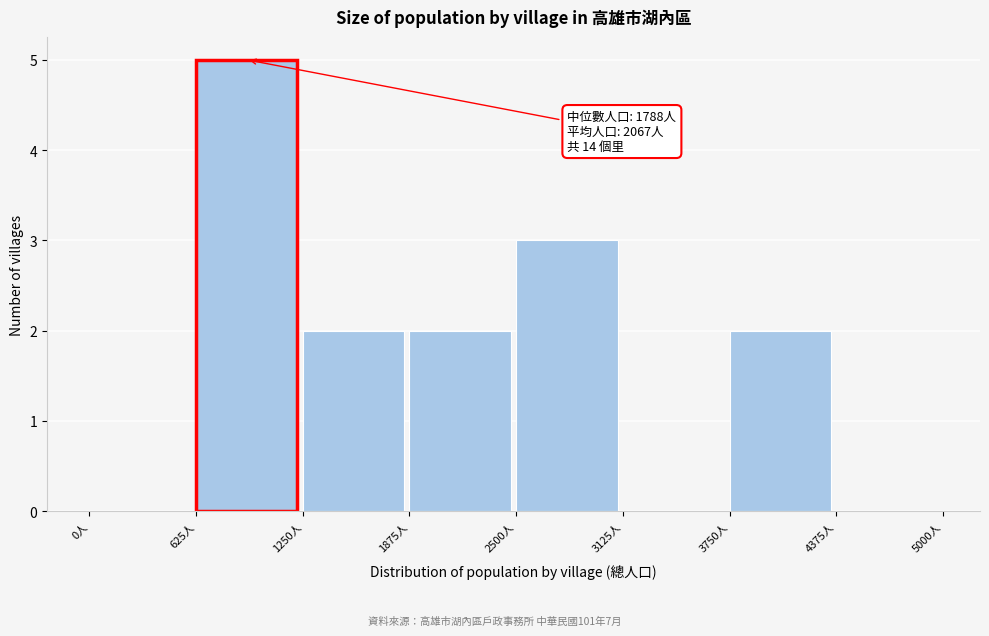

Over which range of the x-axis is the bar tallest?

600 to 1300